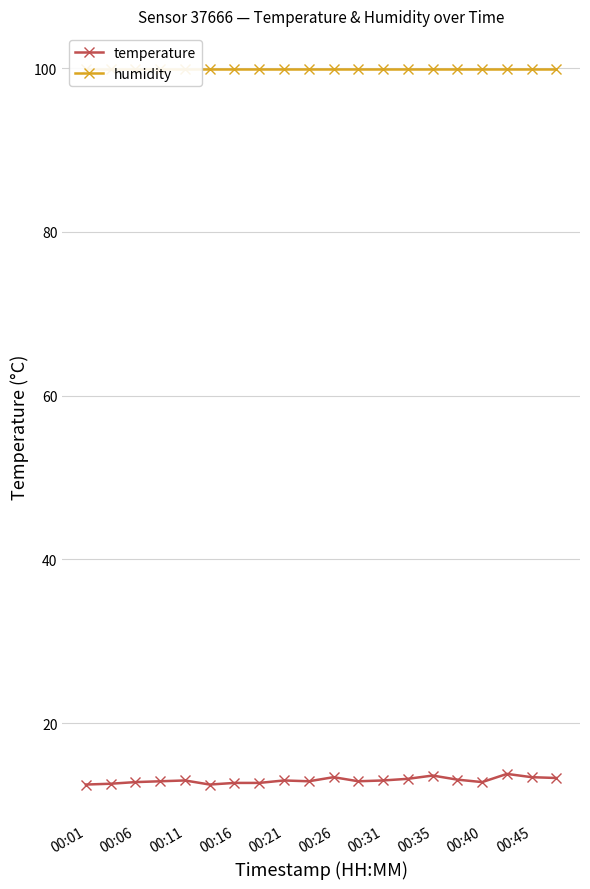

True or false: temperature has more than 2 points higher than both neighbors.

True